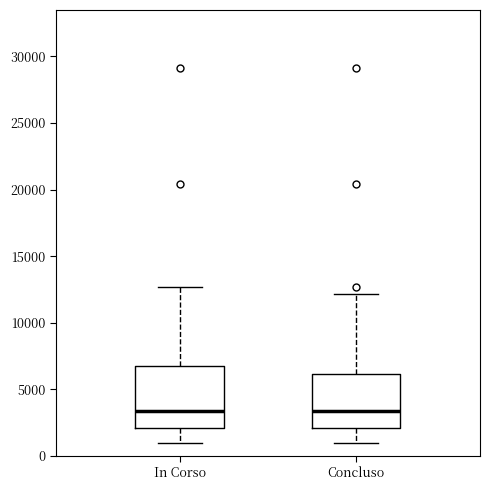

Reading left to right, transcribe this box plot: for each box, give where its median line is, the range the box spans, and where its two whiskers end, as read against the y-axis. The values are not printed on the chart, so give them approximately, as read against the axis.

In Corso: median 3500, box 2000 to 7000, whiskers 1000 to 12500
Concluso: median 3500, box 2000 to 6000, whiskers 1000 to 12000